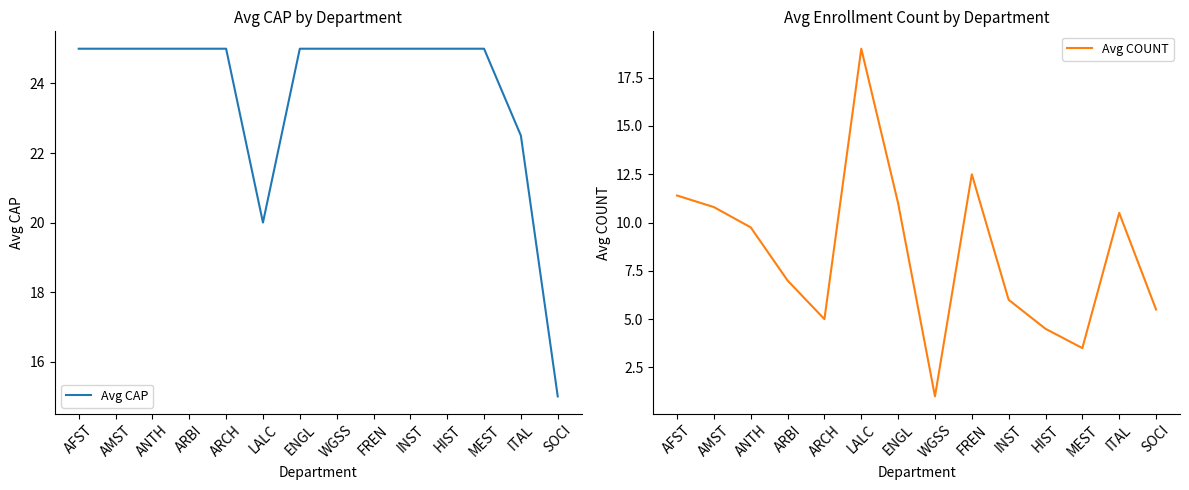

What is the label of the 14th point from the right?

AFST